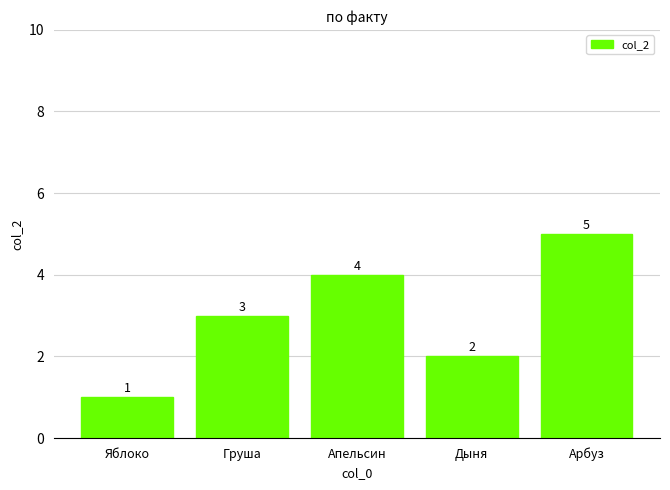

How many data points are less than 3?

2